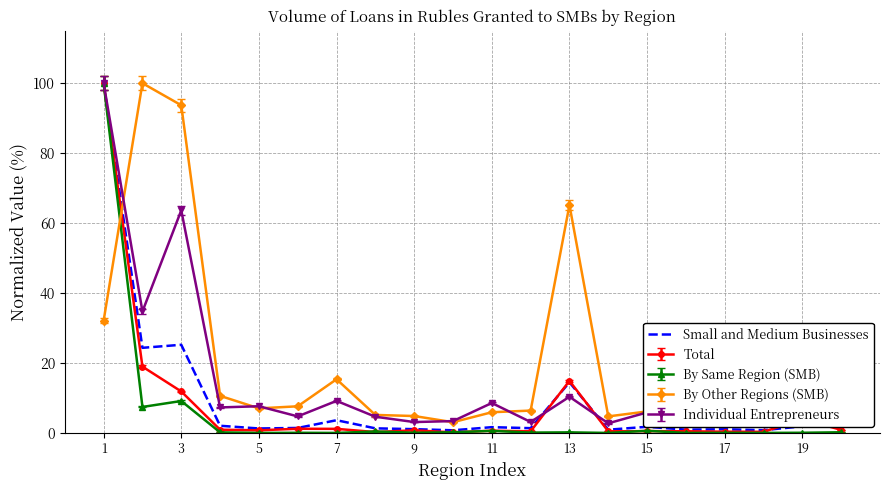

Where does the data first go above 1?

1